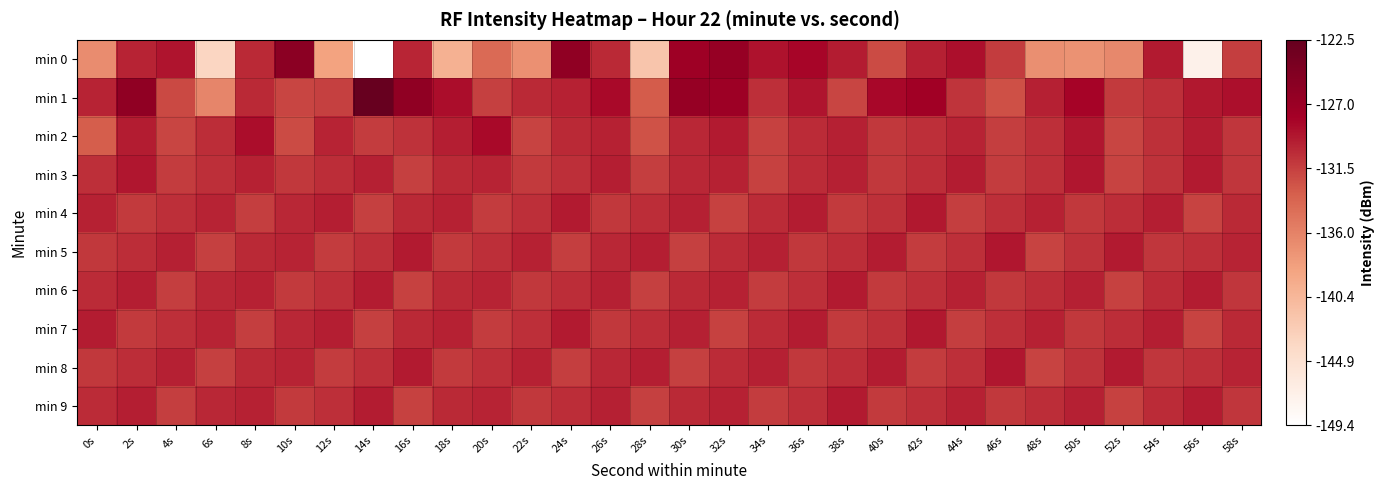

Which series has the largest range (max minus min)?

min 0